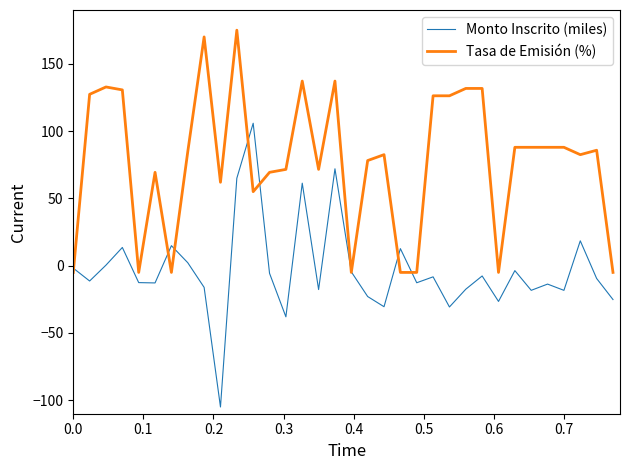

What is the minimum value shown in the chart?

-105.0